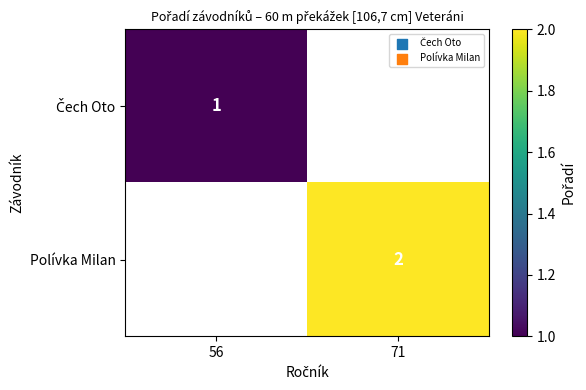

The Polívka Milan series shows 2 at 71. True or false?

True